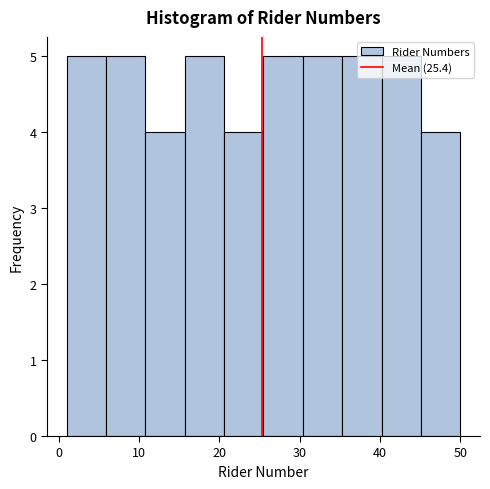

Reading left to right, list every bar in this chart as the range it spans on the x-axis followed by its height. Neither the bar edges nor the heights are printed on the chart, so give them approximately, as read against the axes.

1.0 to 5.9: 5
5.9 to 10.8: 5
10.8 to 15.7: 4
15.7 to 20.6: 5
20.6 to 25.5: 4
25.5 to 30.4: 5
30.4 to 35.3: 5
35.3 to 40.2: 5
40.2 to 45.1: 5
45.1 to 50.0: 4